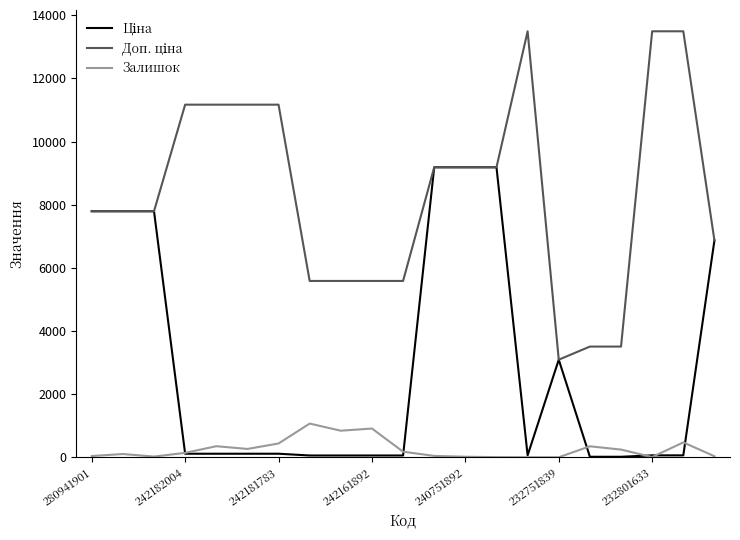

True or false: Залишок has more than 0 interior local peaks.

True